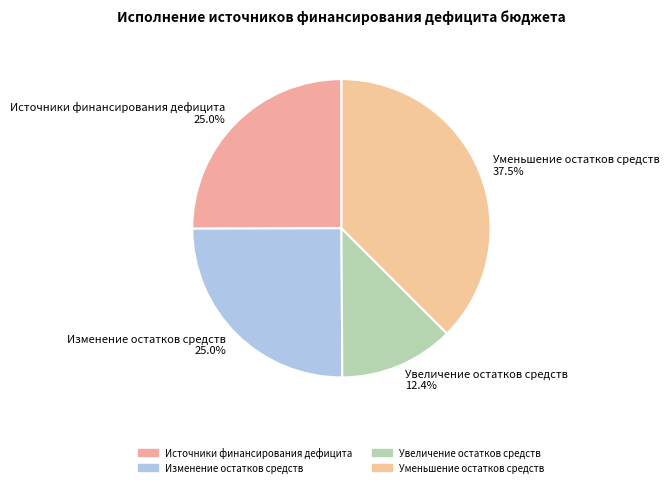

Is the sum of Изменение остатков средств 25.0% and Увеличение остатков средств 12.4% greater than half?

No